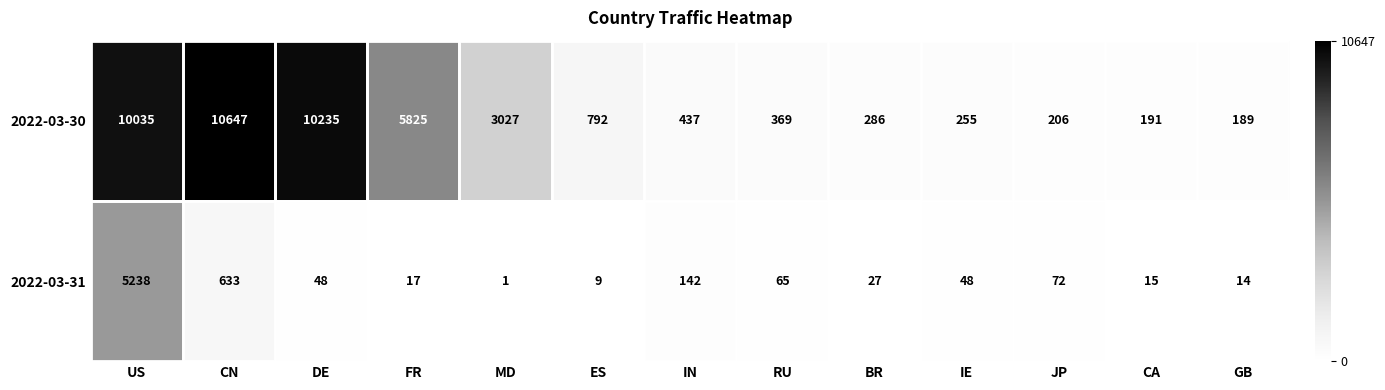

Which series has the largest range (max minus min)?

2022-03-30